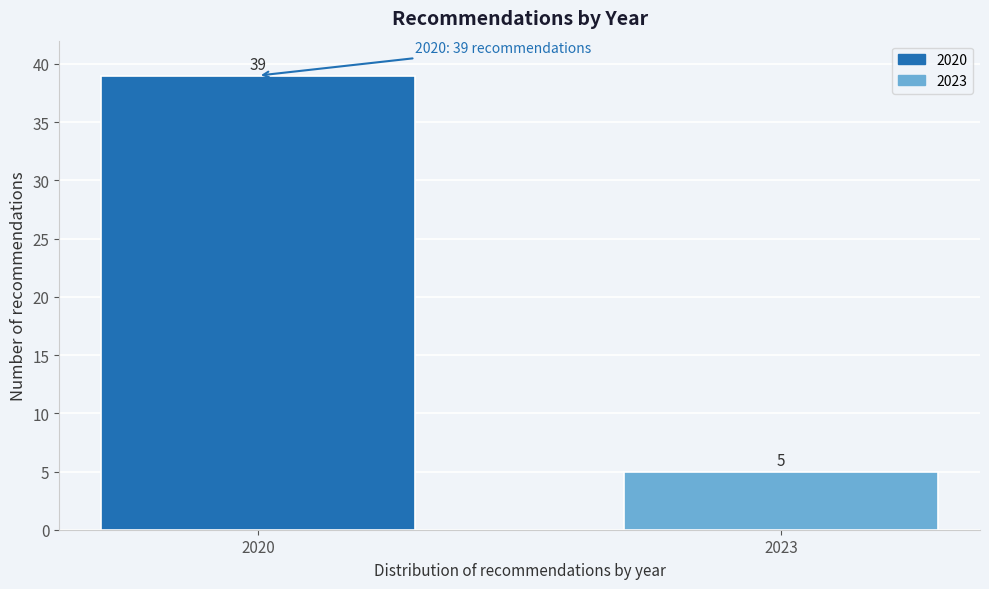

Reading left to right, what are all the values shown in this chart?

39	5